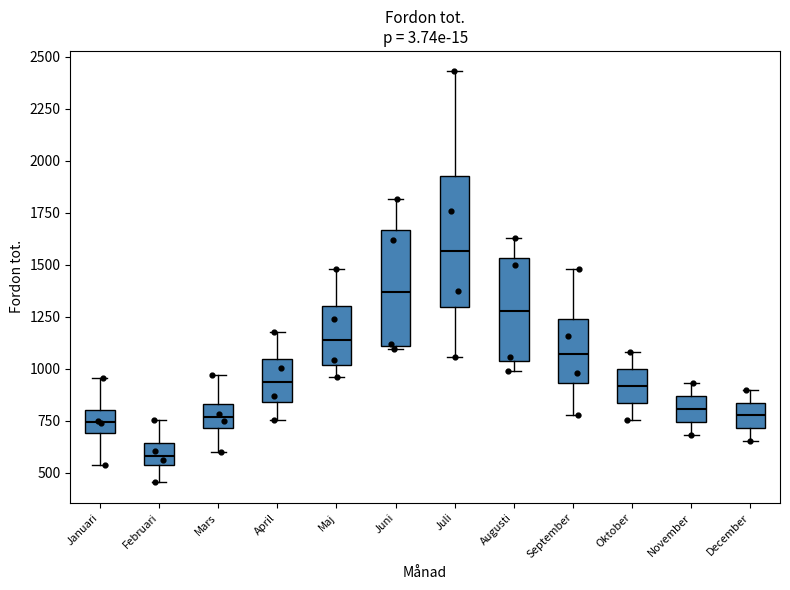

Comparing the boxes themselves (not the whiskers), which one is the tallest?

Juli